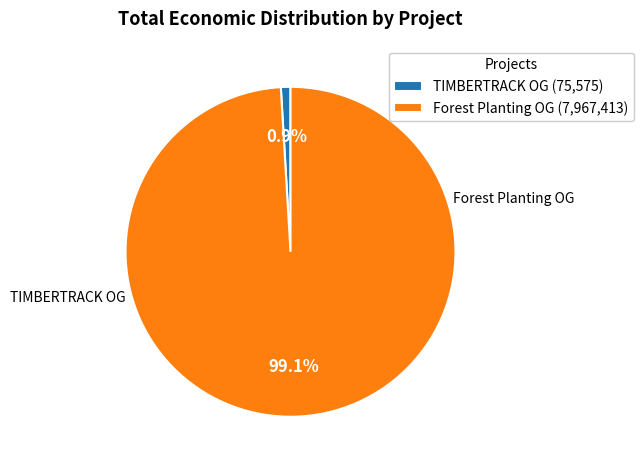

To the nearest percent, what is the average slice percentage?

50%